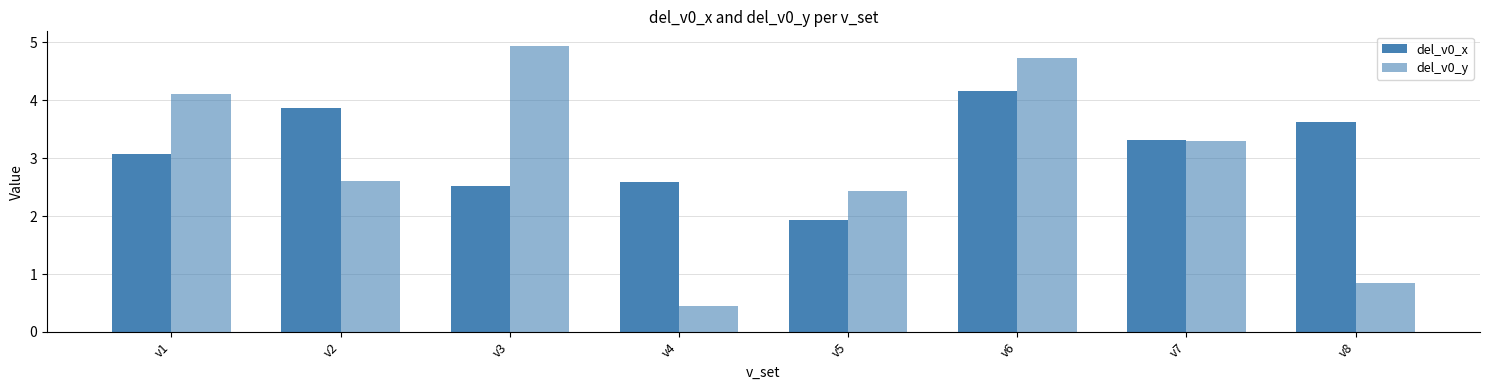

How many groups of bars are there?

8